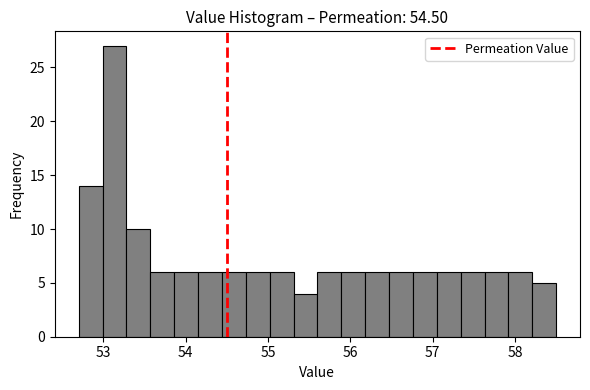

Read against the x-axis, roughly where is the centre of the tallest bar?

53.1